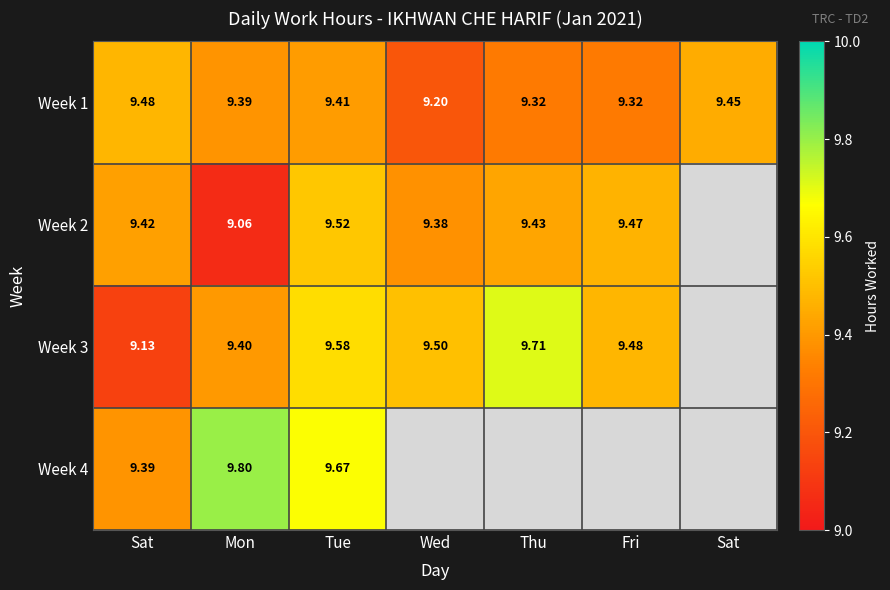

List the series in order of their peak value, lowest first.

Week 1, Week 2, Week 3, Week 4